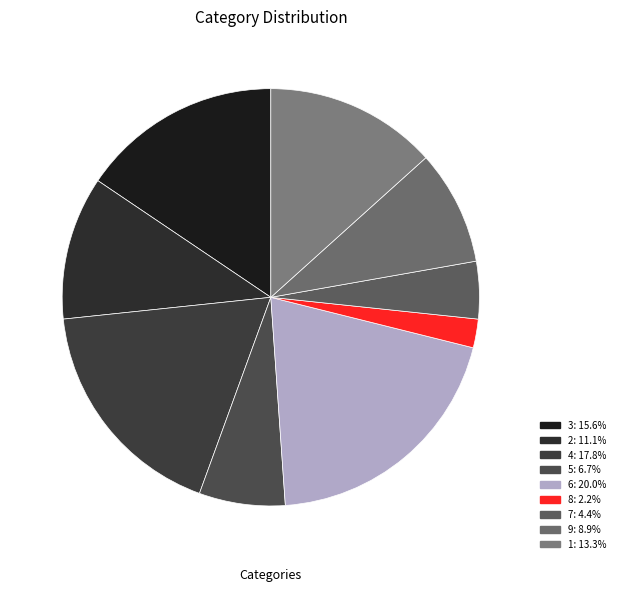

Rank the categories by value from highest to lowest.

6, 4, 3, 1, 2, 9, 5, 7, 8